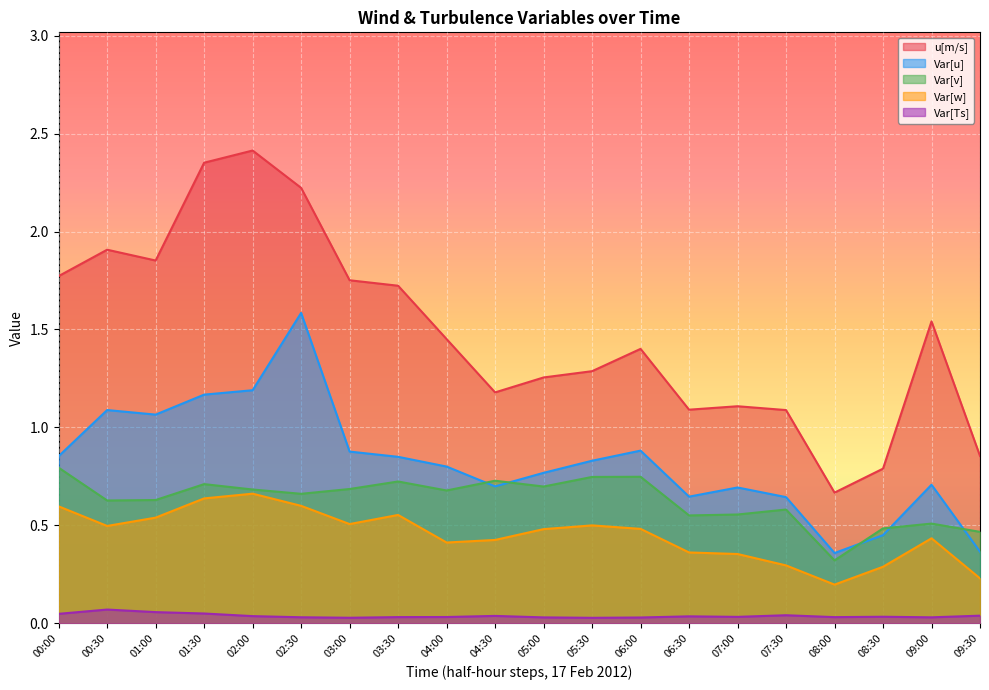

Which category has the lowest value in the Var[Ts] series?

05:30